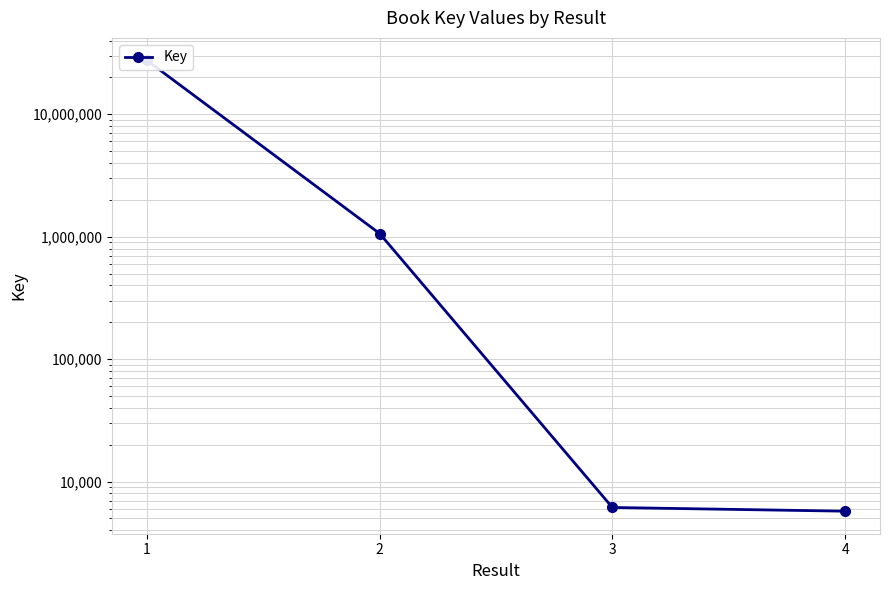

Reading right to left, what are all the values shown in this chart?

5735	6149	1061353	27508010